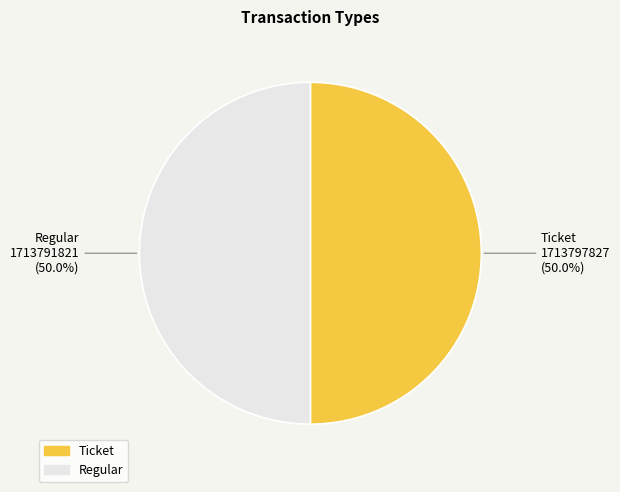

Approximately how many times larger is the value at Ticket compared to Regular?

1.0